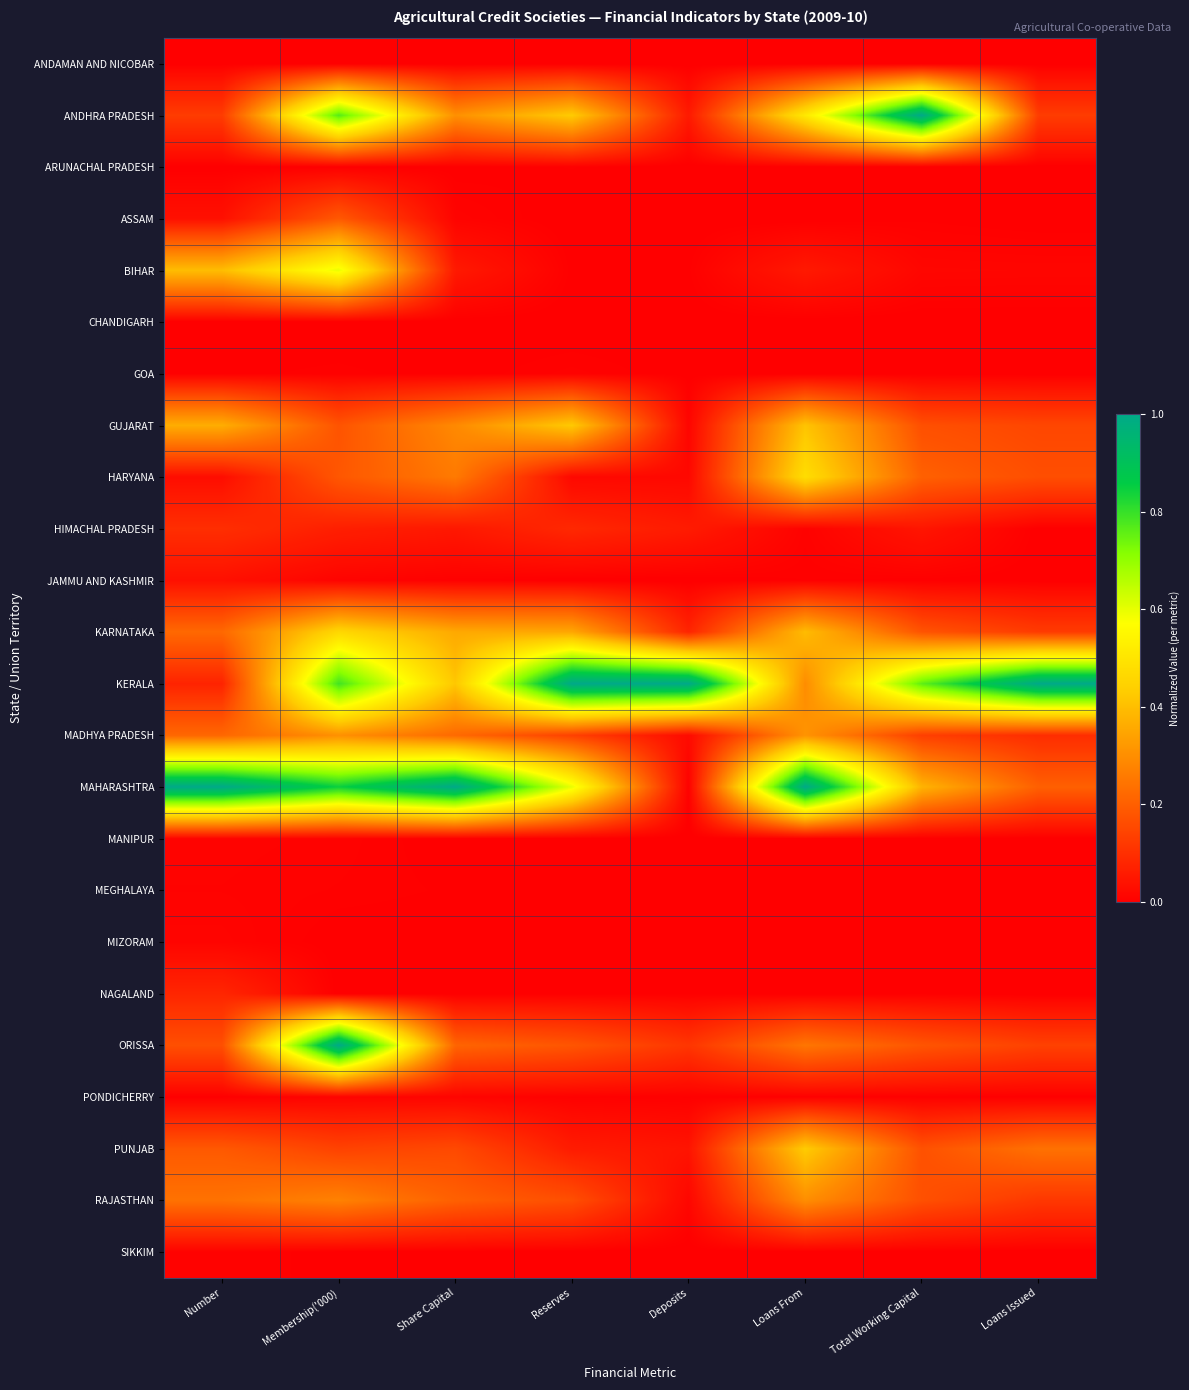

How many distinct data groups are displayed?

24